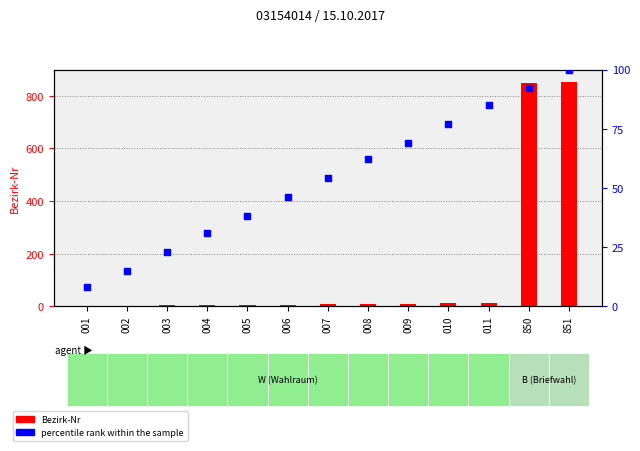

What are all the series names shown in the legend?

Bezirk-Nr, percentile rank within the sample